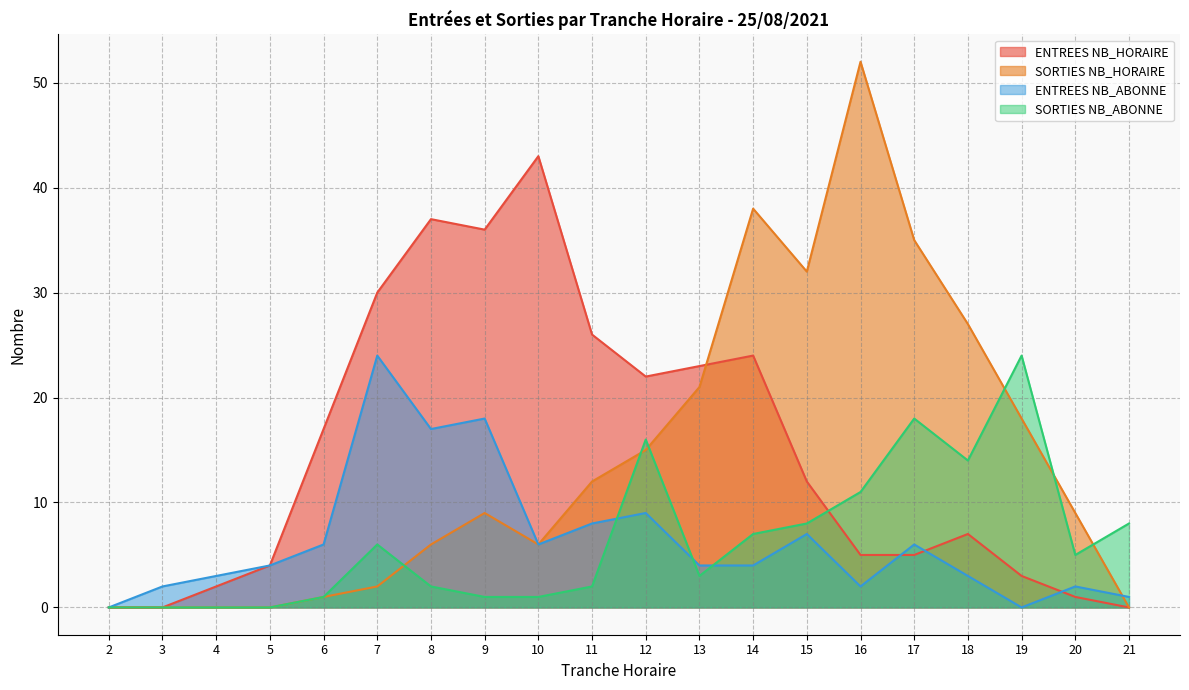

At which label does SORTIES NB_ABONNE first exceed 5?

7